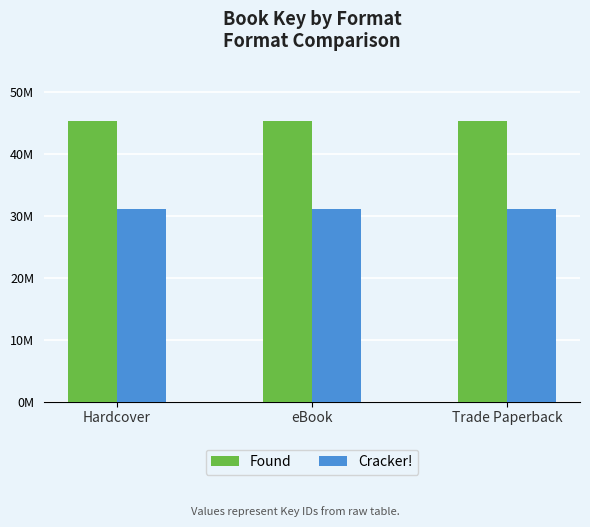

What is the total value across all series at eBook?

76295374